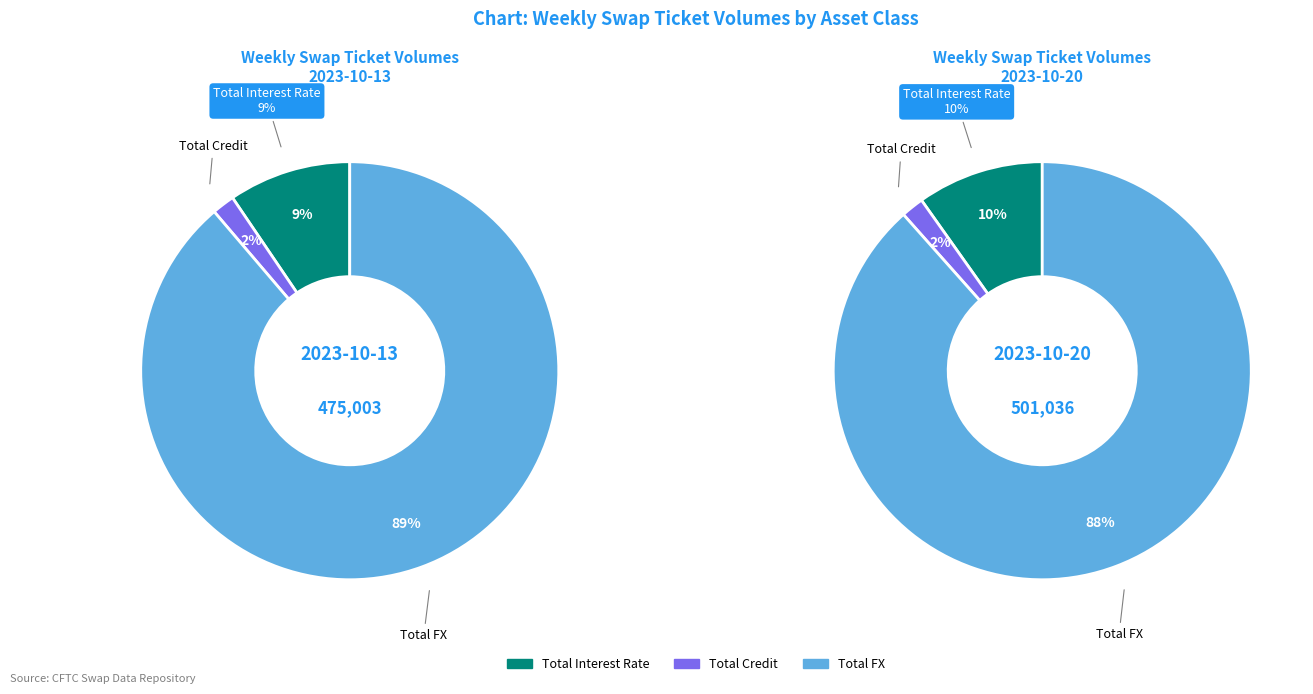

Count the number of slices in the pie.

3